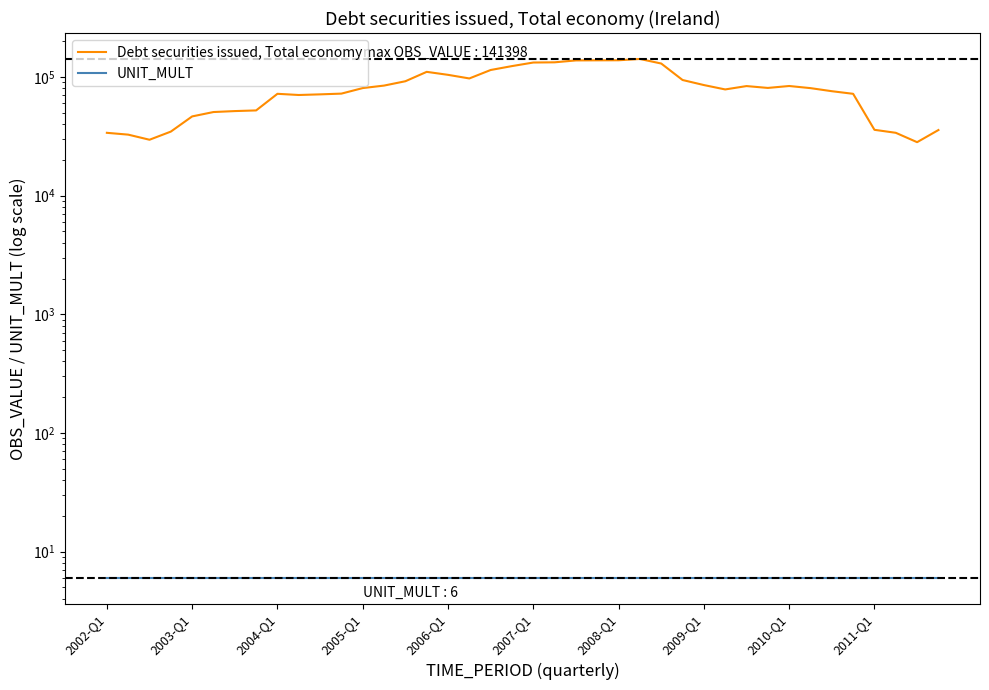

Which series has the largest total across all categories?

Debt securities issued, Total economy